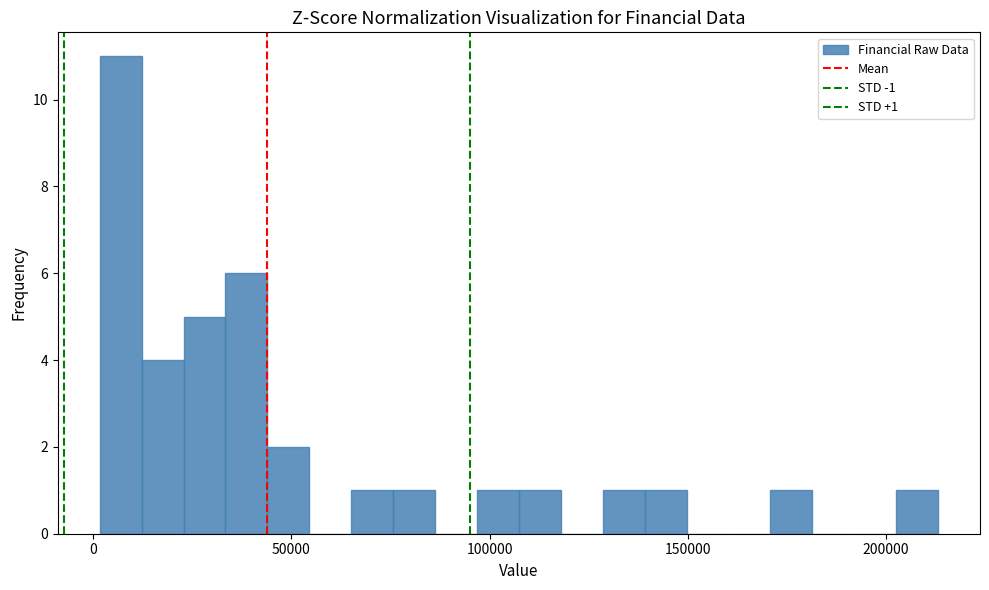

Read against the x-axis, roughly where is the centre of the tallest bar?

5000